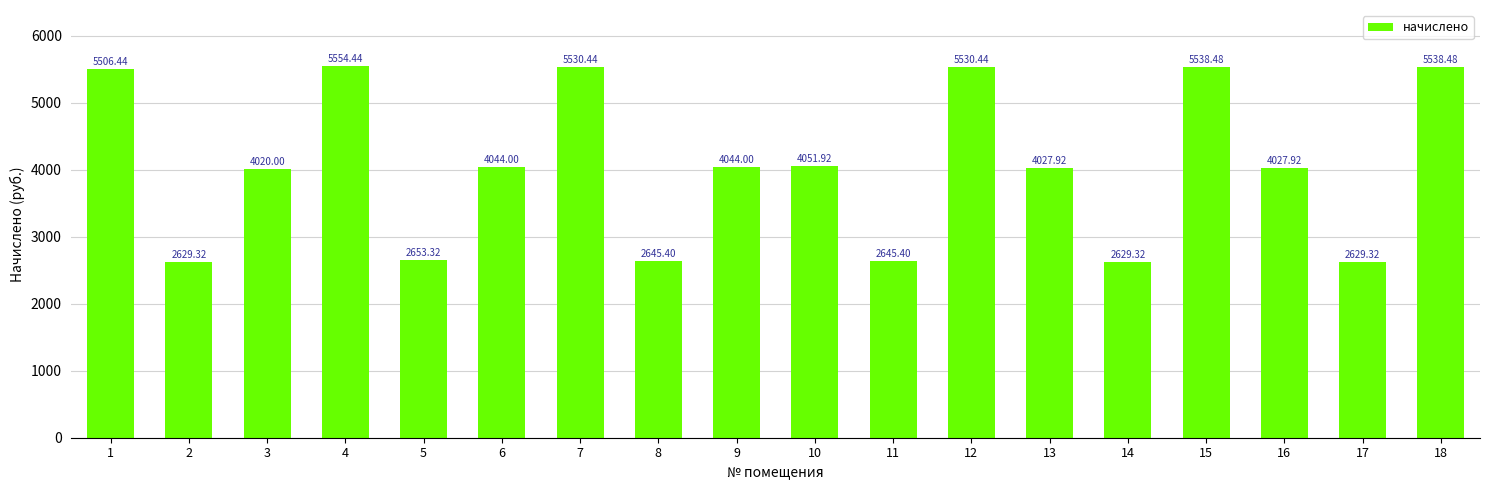

Reading left to right, transcribe all the data shown in this chart.

1=5506.4	2=2629.3	3=4020.0	4=5554.4	5=2653.3	6=4044.0	7=5530.4	8=2645.4	9=4044.0	10=4051.9	11=2645.4	12=5530.4	13=4027.9	14=2629.3	15=5538.5	16=4027.9	17=2629.3	18=5538.5